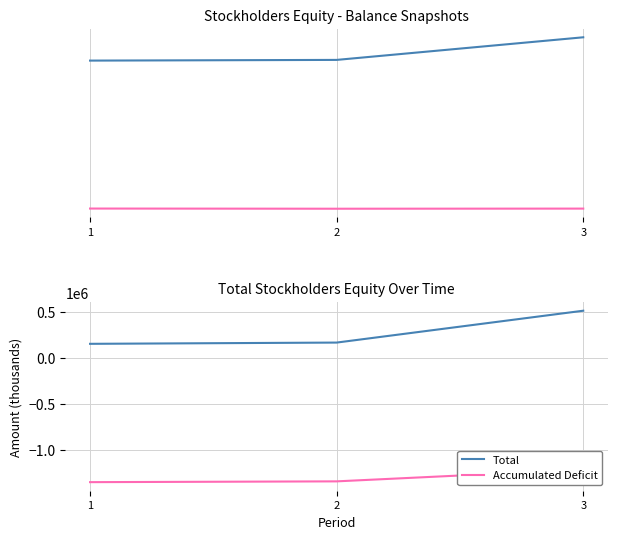

At which category is the sum across all series the highest?

3